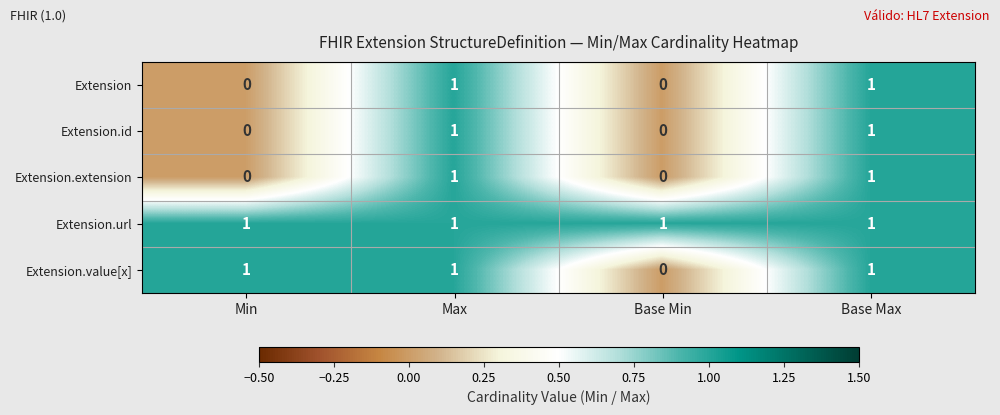

Is the value of Extension.url at Base Max greater than the value of Extension.value[x] at Base Min?

Yes